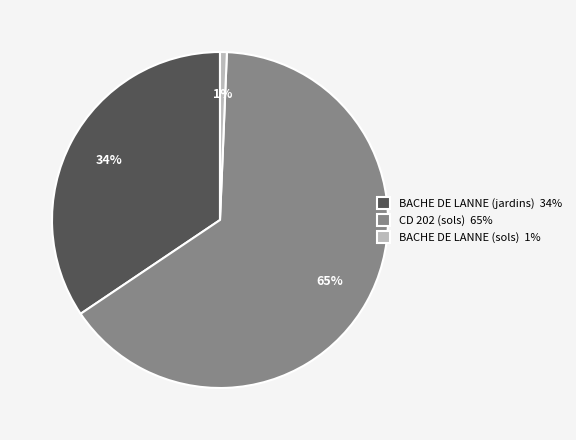

What percentage is the BACHE DE LANNE (sols) slice, to the nearest percent?

1%